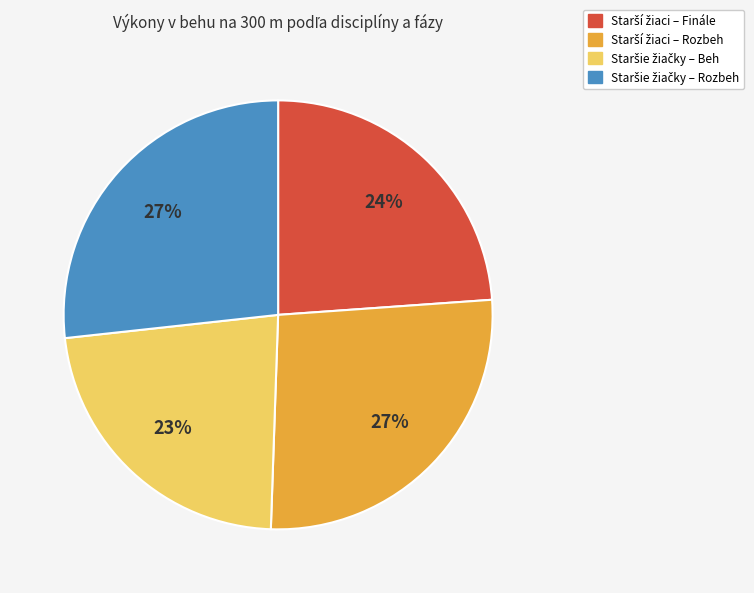

Is there any slice that represents more than half of the pie?

No